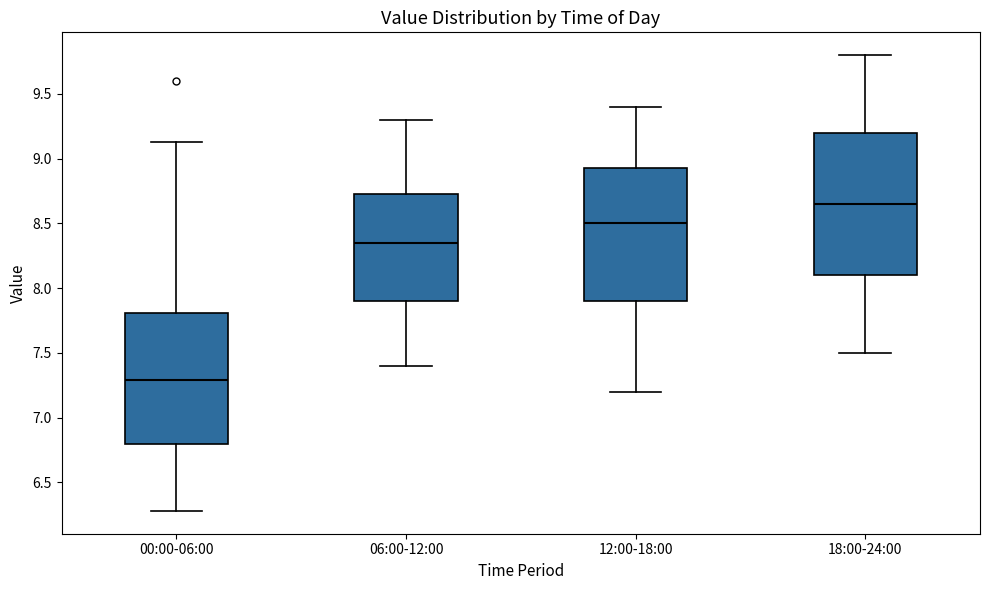

Which box is the tallest, from its lower edge to its upper edge?

18:00-24:00